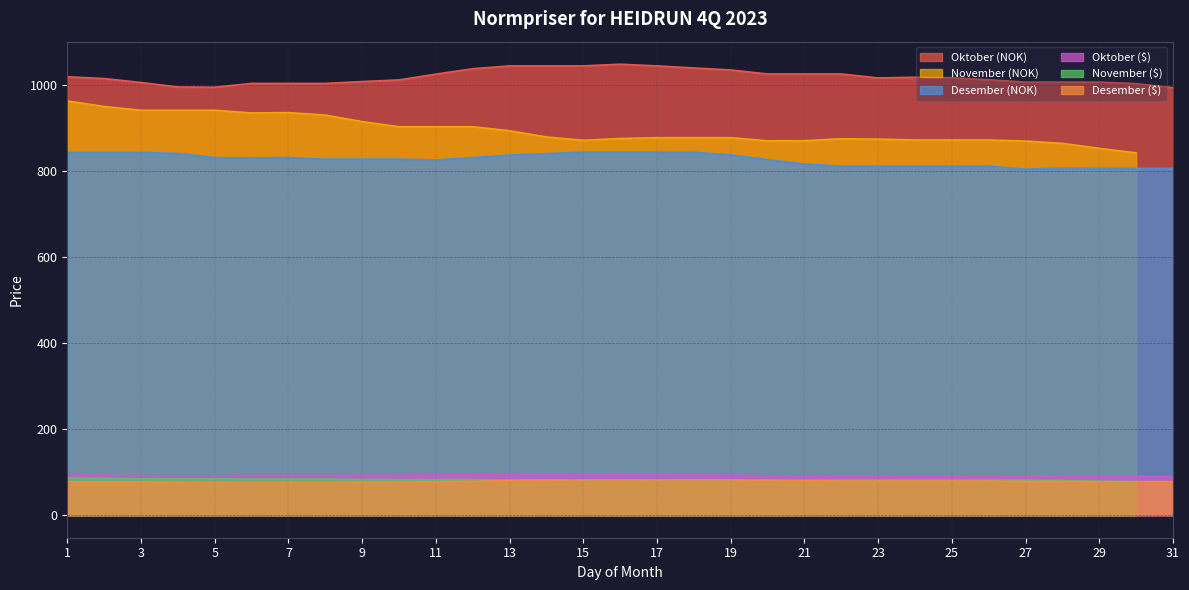

Is the value of Oktober (NOK) at 31 greater than the value of Desember (NOK) at 31?

Yes